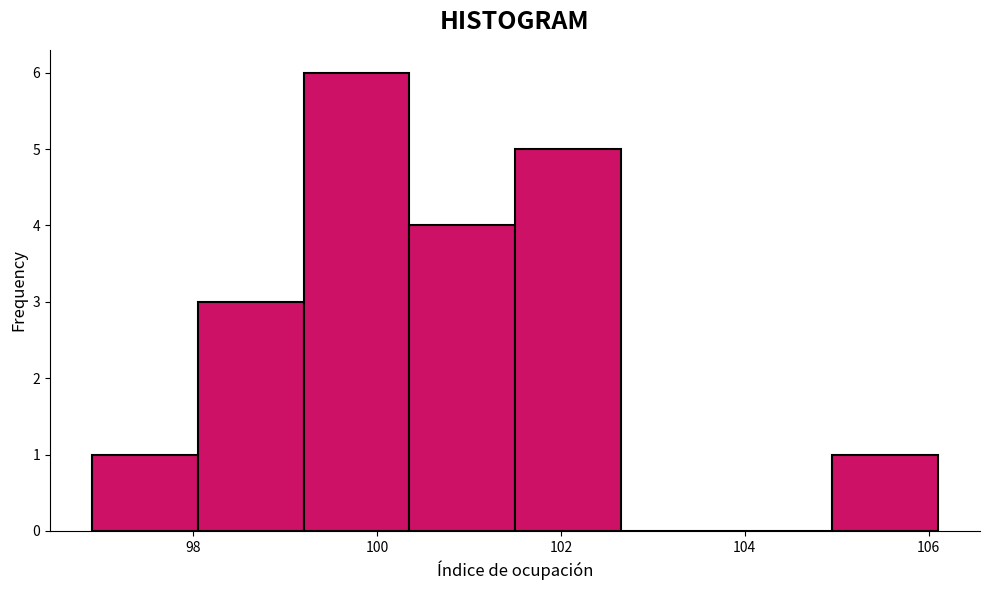

What is the height of the bar covering 101.50 to 102.65 on the x-axis? Neither the bar edges nor the heights are printed on the chart, so give them approximately, as read against the axes.

5